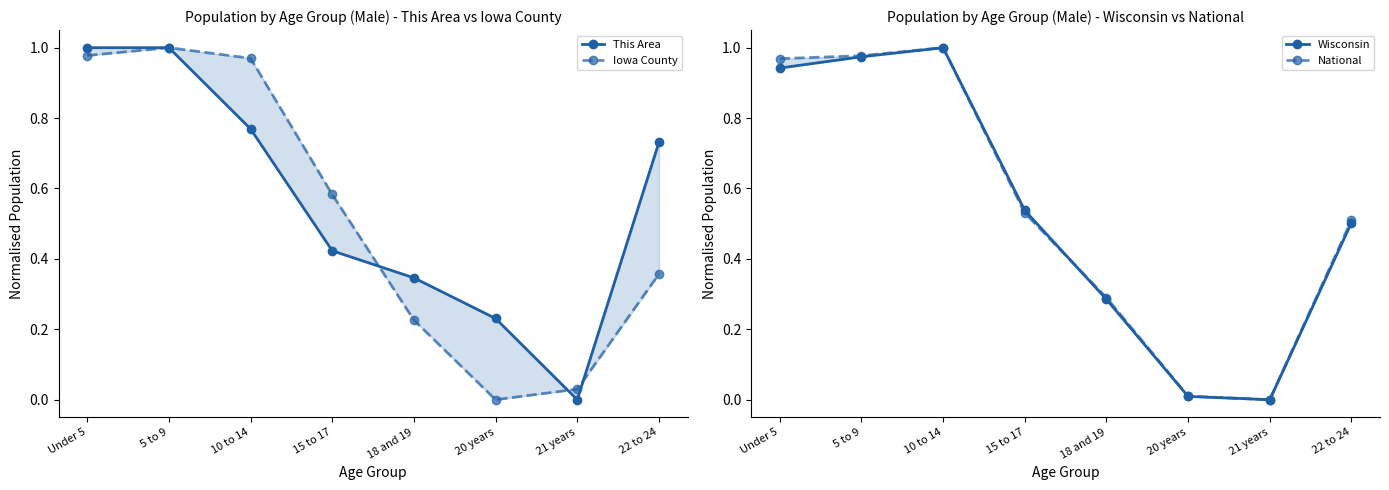

Which has a higher value, 10 to 14 or 18 and 19?

10 to 14